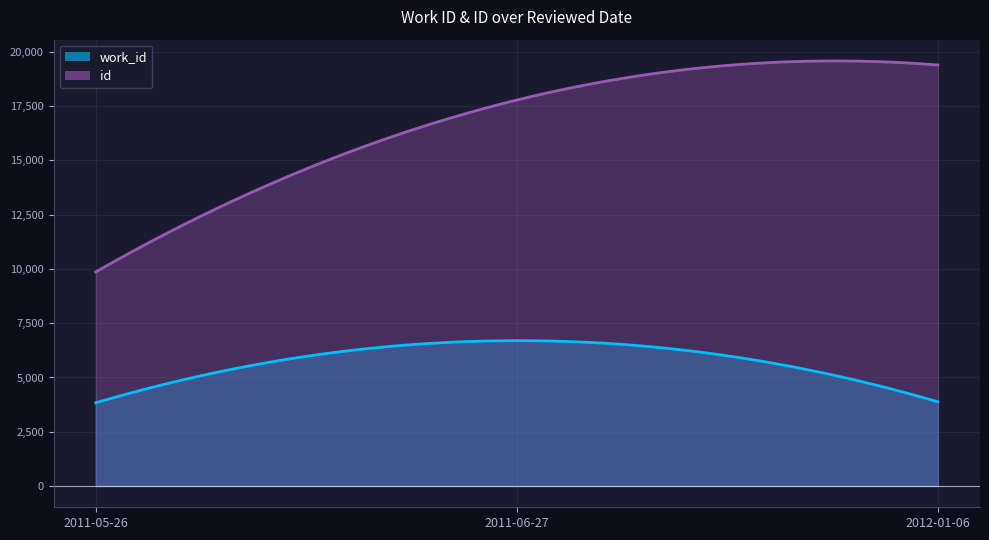

Reading left to right, extract all data points from this chart.

work_id: 3832	6696	3879
id: 9863	17781	19395